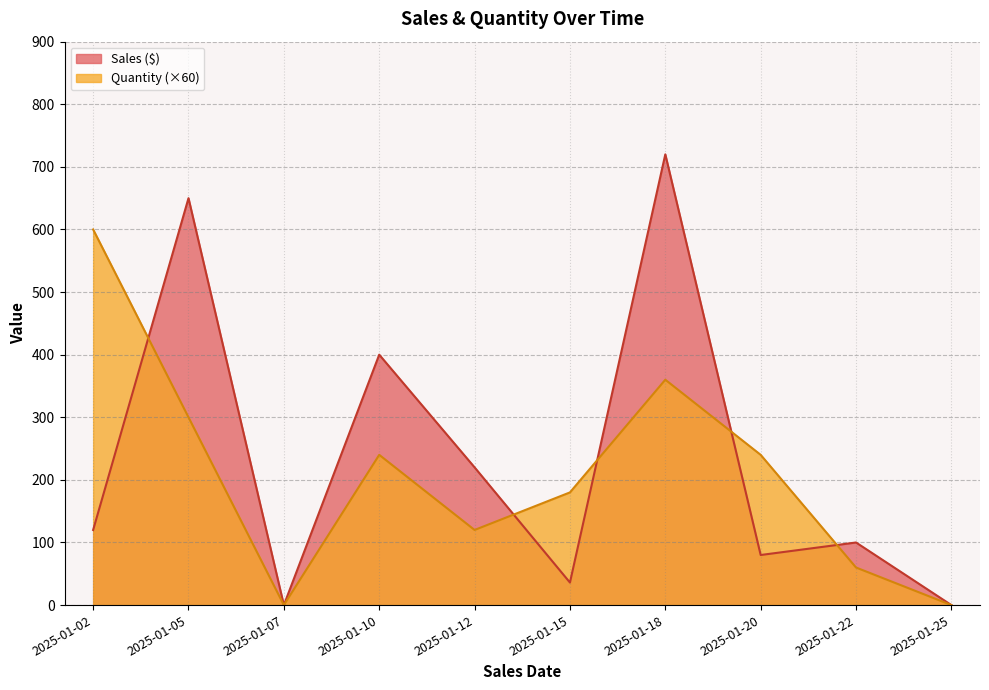

How many intersections are there between Sales ($) and Quantity?

5